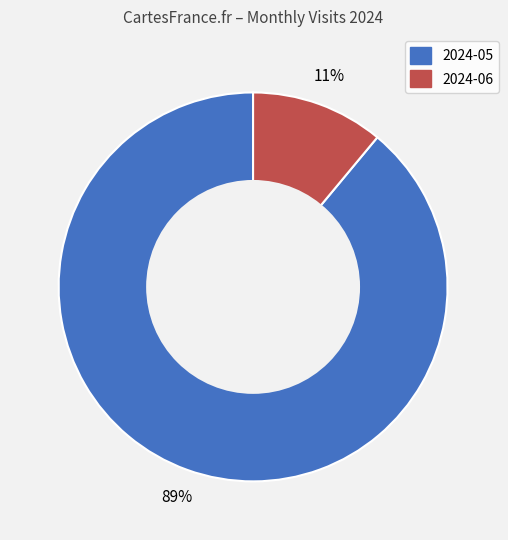

To the nearest percent, what portion does 2024-05 represent?

89%